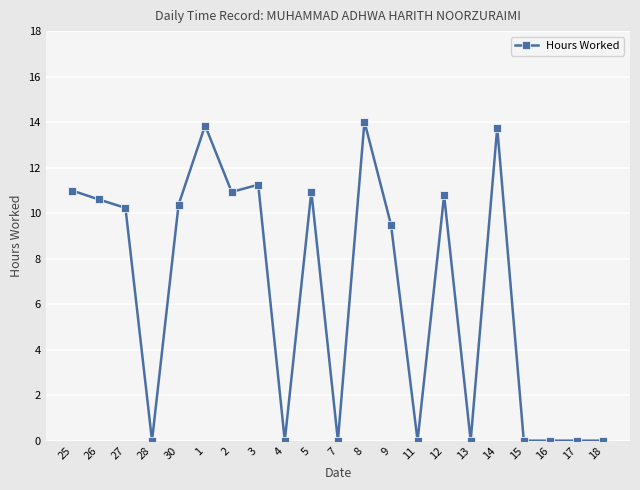

True or false: the data shows 16.5 at 9.

False